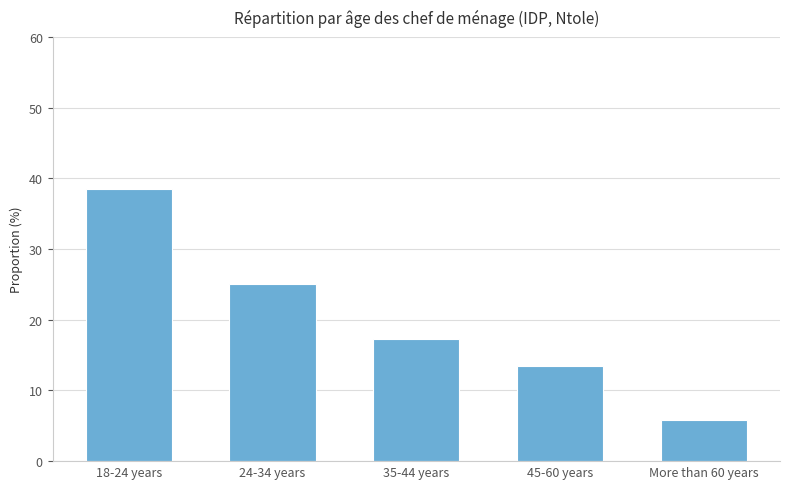

What position from the right is 24-34 years?

4